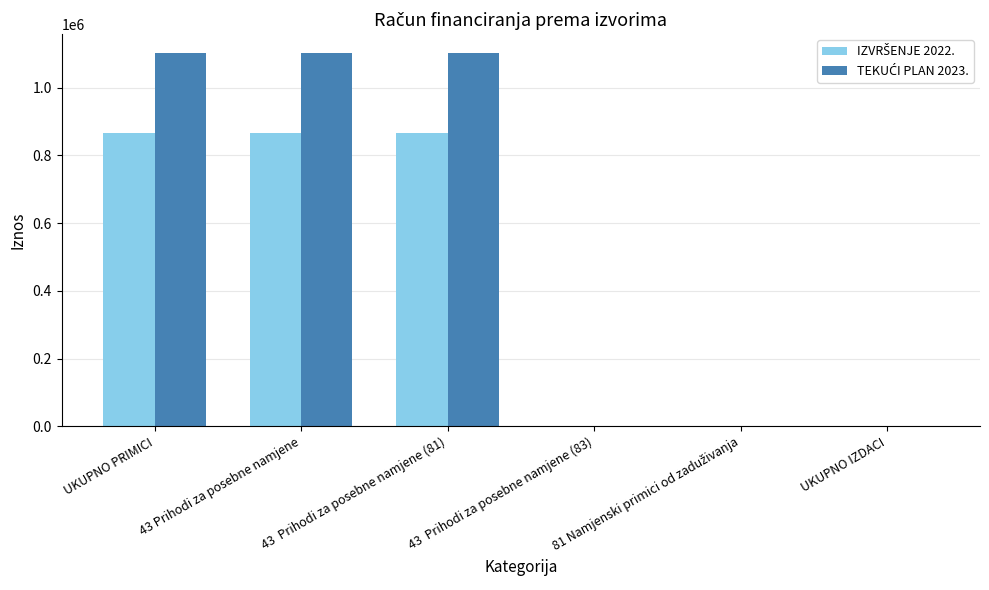

What is the total value across all series at 43 Prihodi za posebne namjene?

1968774